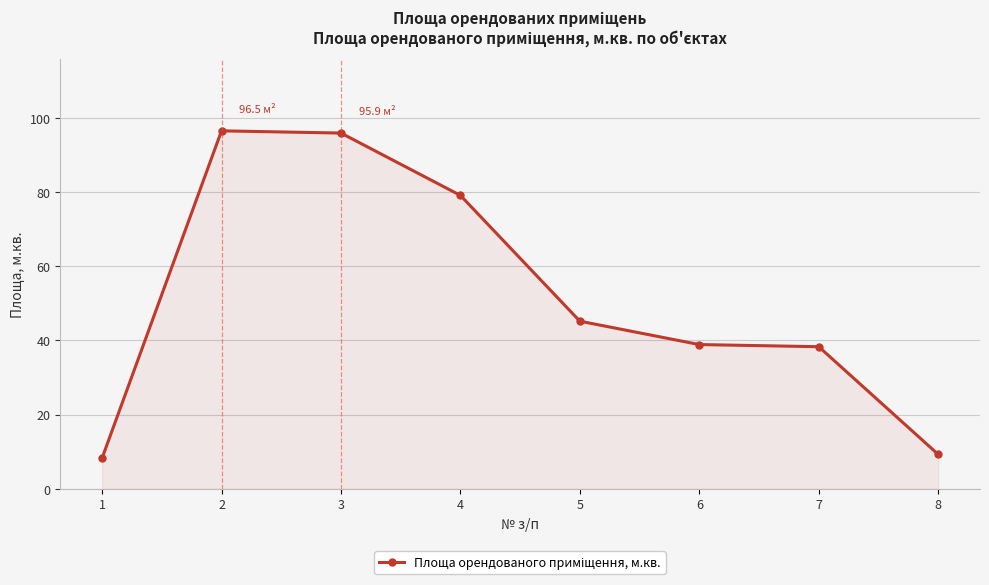

The value at 7 is 38.3. True or false?

True